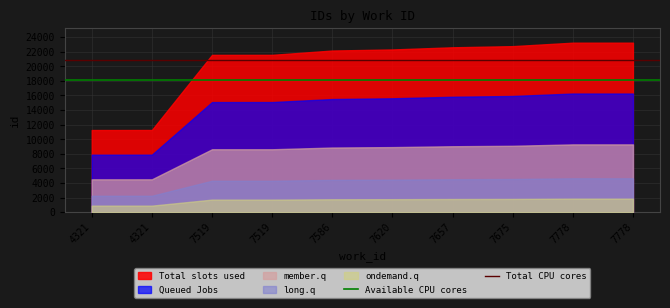

Where is Available CPU cores nearest to the value 18128?

4321